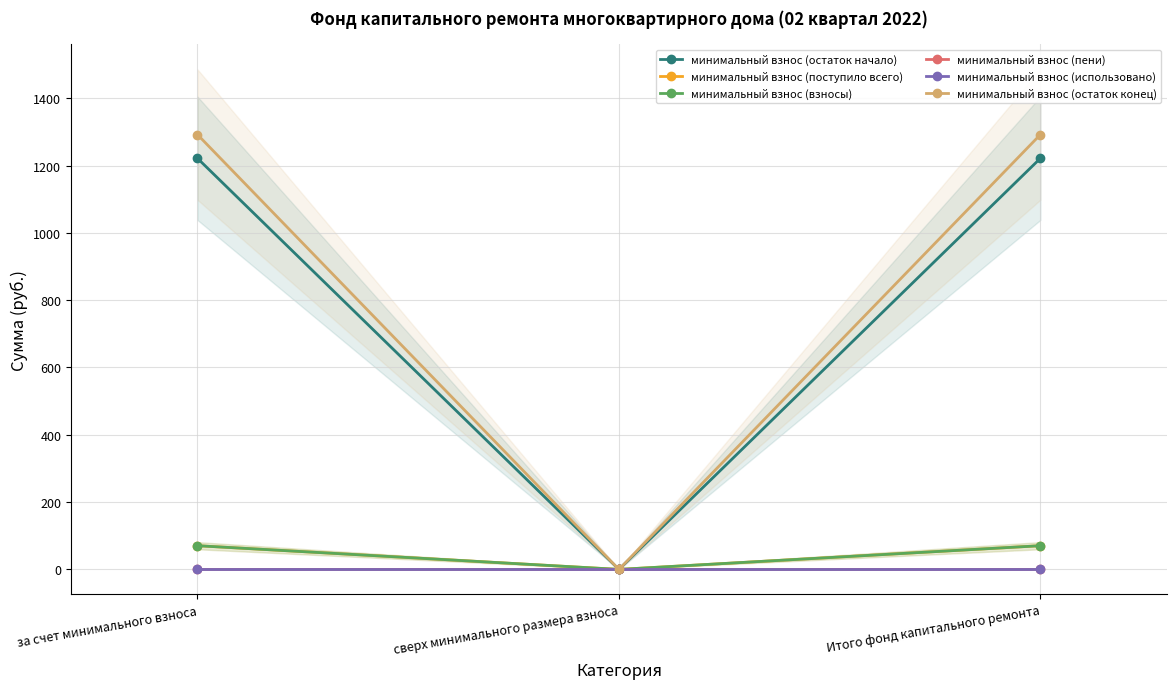

What are all the series names shown in the legend?

минимальный взнос (остаток начало), минимальный взнос (поступило всего), минимальный взнос (взносы), минимальный взнос (пени), минимальный взнос (использовано), минимальный взнос (остаток конец)